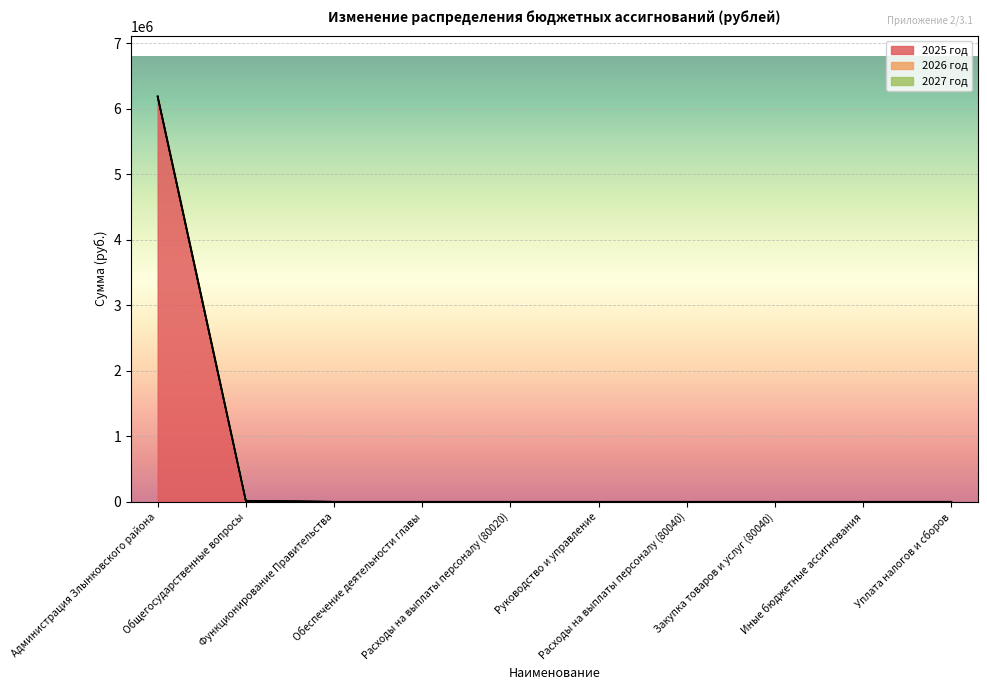

Where is 2027 год nearest to the value 0?

Администрация Злынковского района